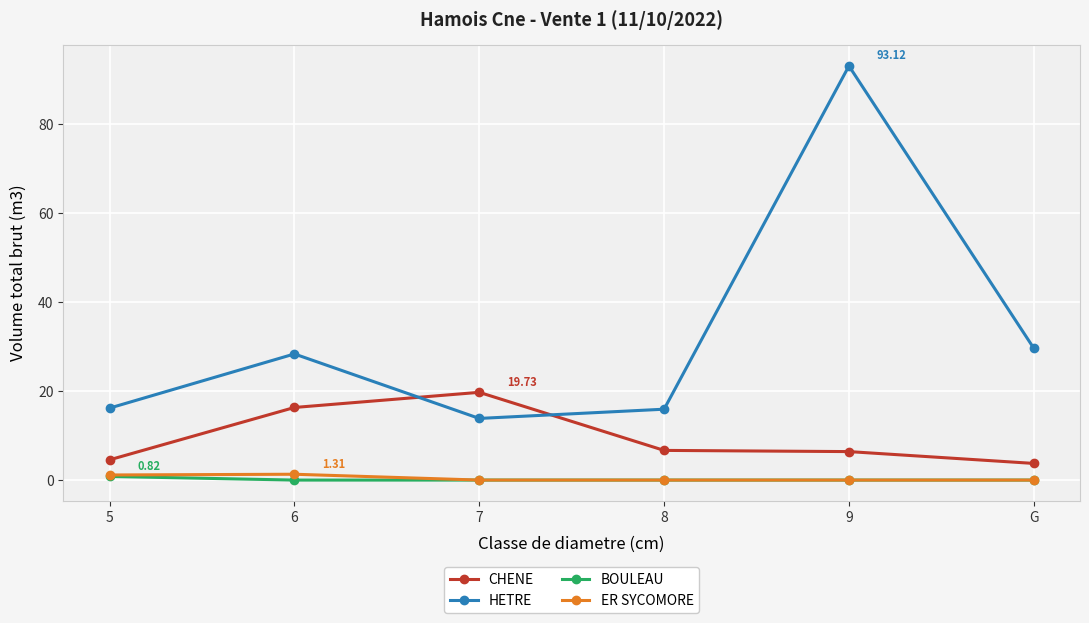

Where is the first local minimum for HETRE?

7